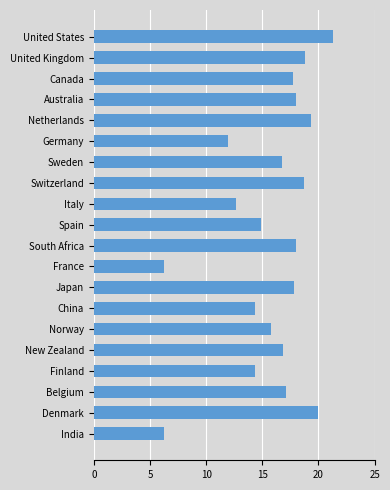

What is the difference between the maximum and minimum values?

15.0